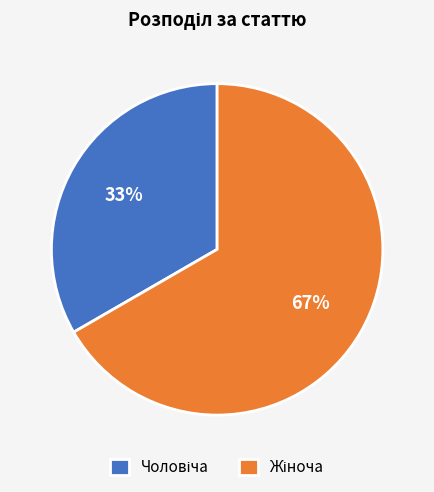

Count the number of slices in the pie.

2